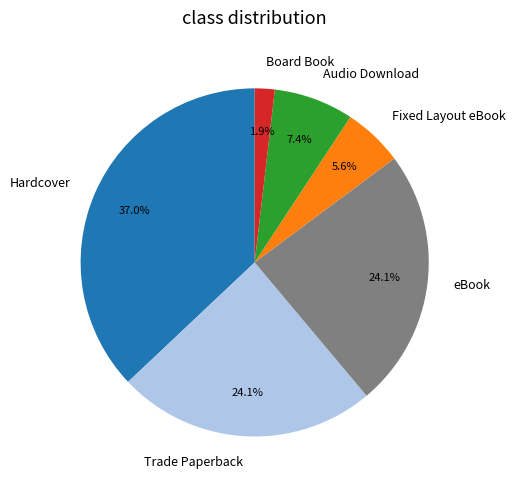

Which slice is the largest?

Hardcover